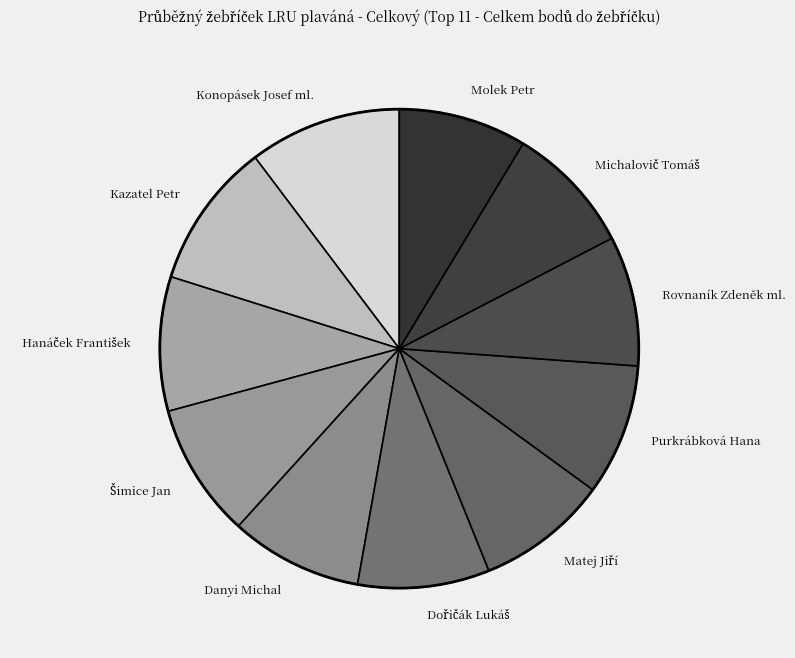

Approximately how many times larger is the value at Konopásek Josef ml. compared to Kazatel Petr?

1.0